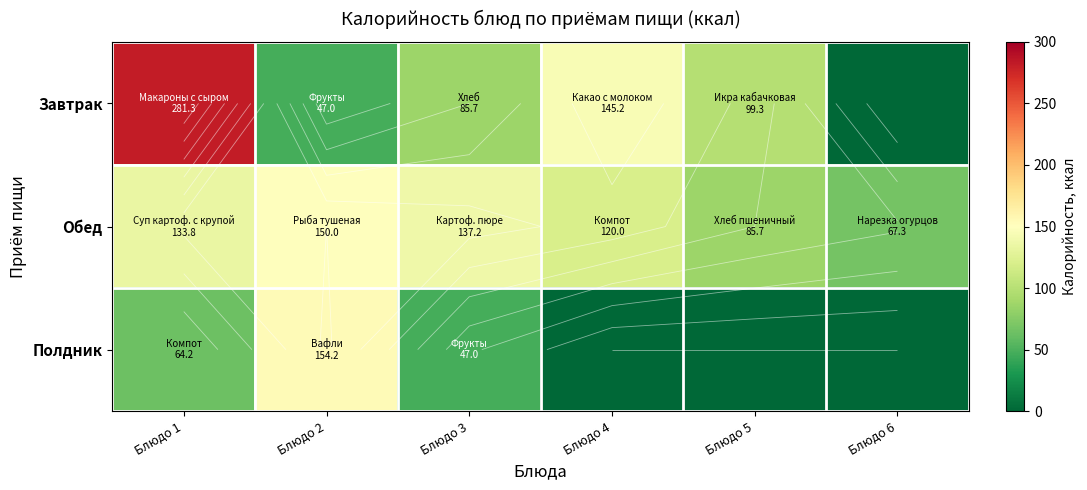

What is the sum of all Полдник values?

265.4